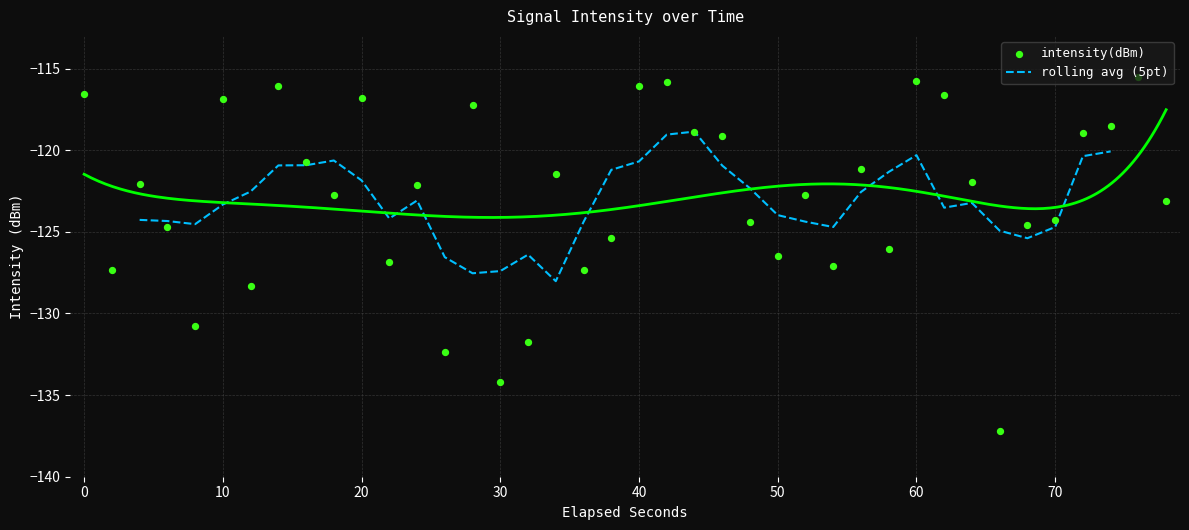

What is the lowest value of the rolling avg (5pt) series?

-128.0